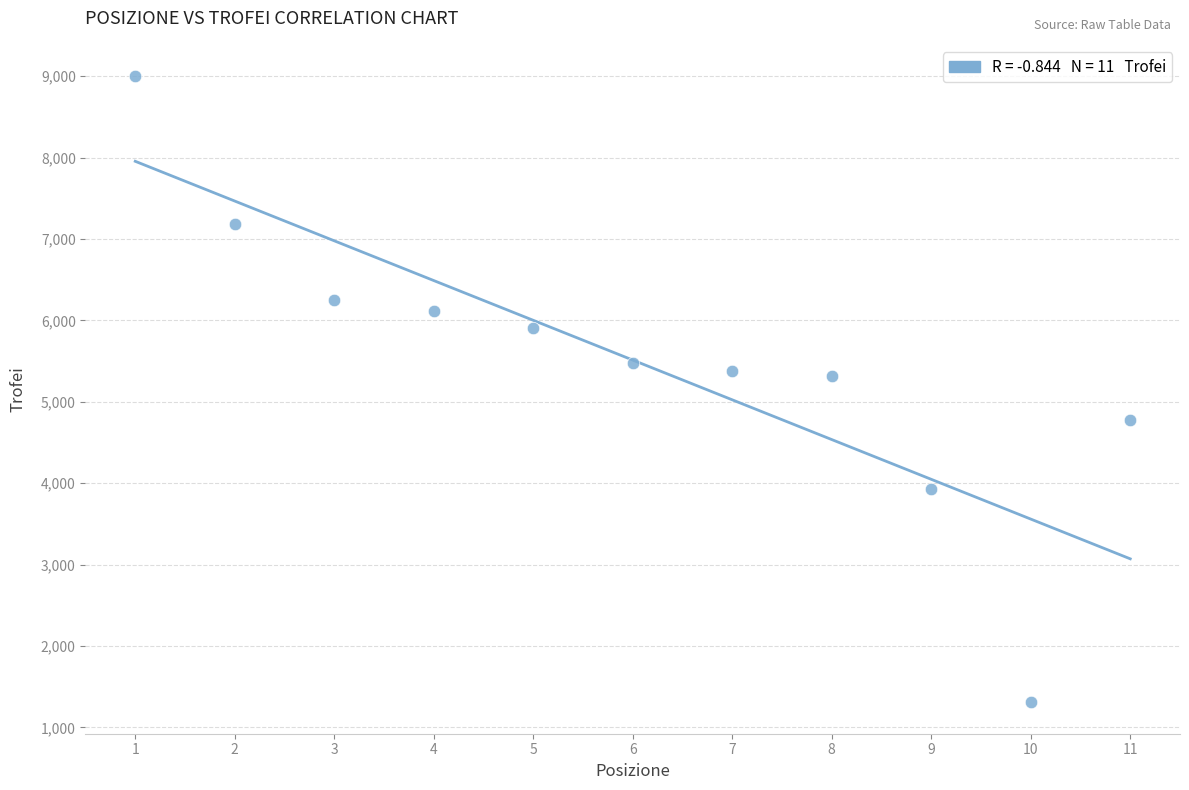

What is the range of Y values (max minus min)?

7692